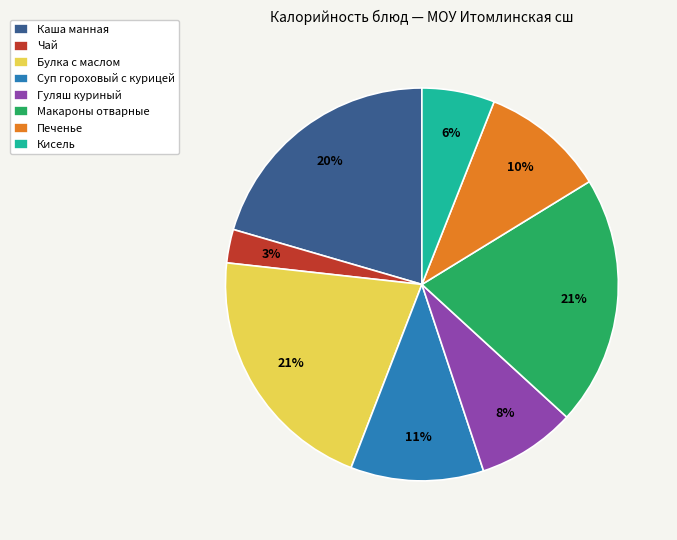

The Печенье slice represents 10% of the pie. True or false?

True